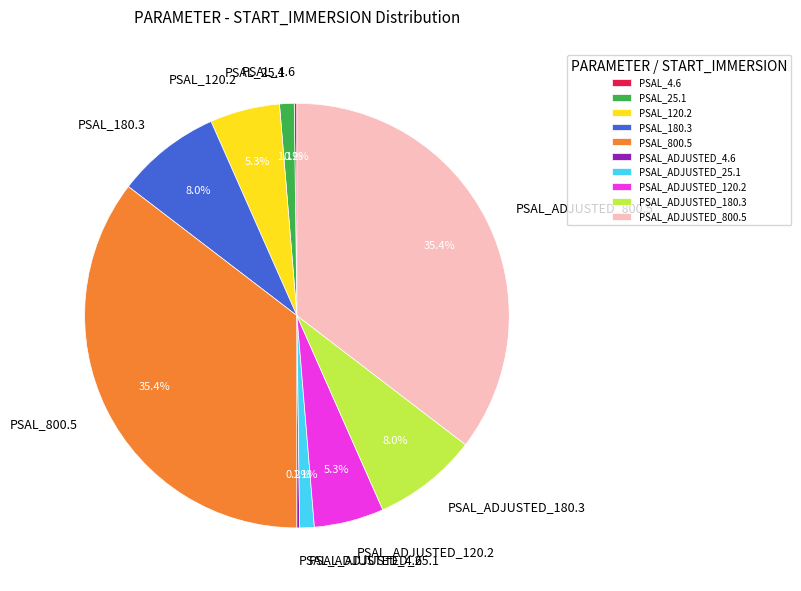

The PSAL_ADJUSTED_800.5 slice represents 44% of the pie. True or false?

False